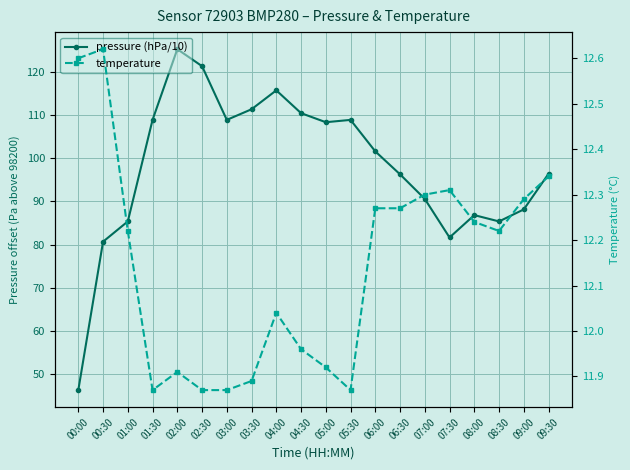

Does the chart display data point markers on the line(s)?

Yes